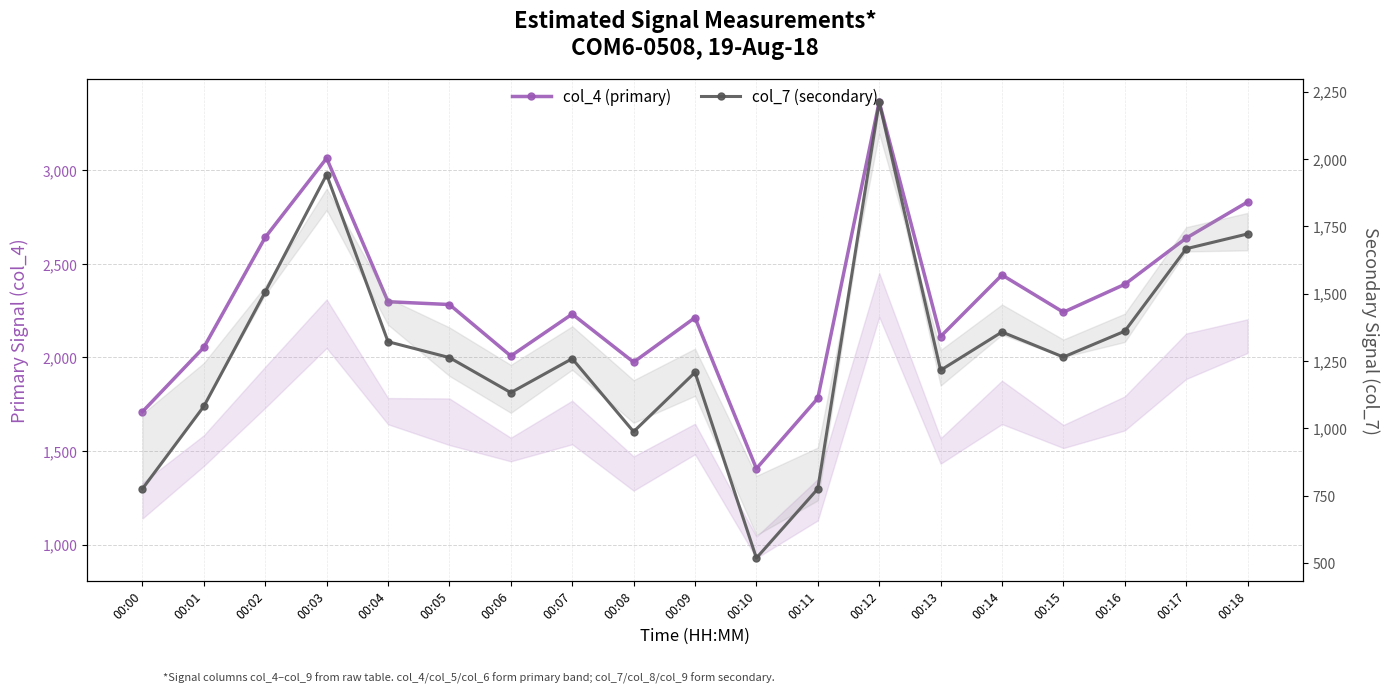

Which series has the widest spread of values?

col_4 (primary)